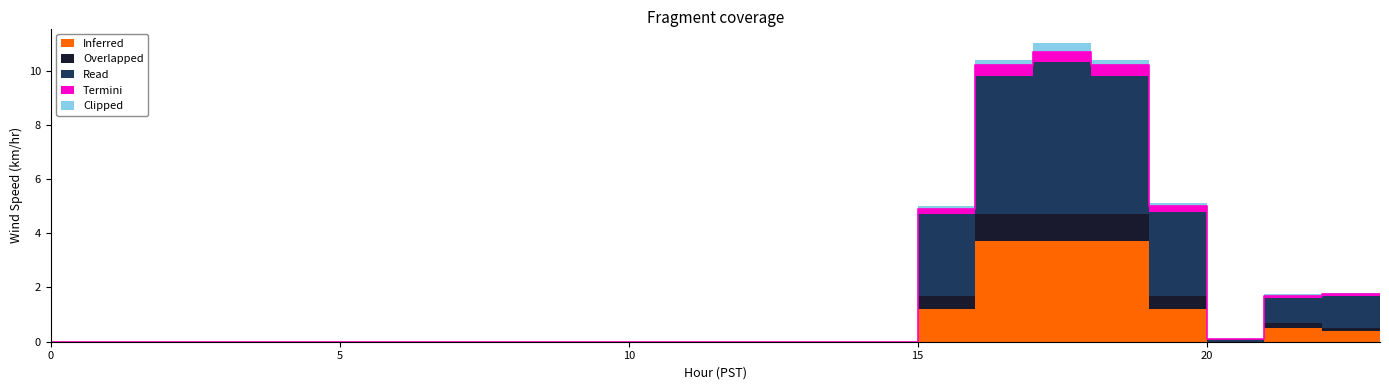

In Termini, how many points are lower than both neighbors (excluding endpoints)?

1